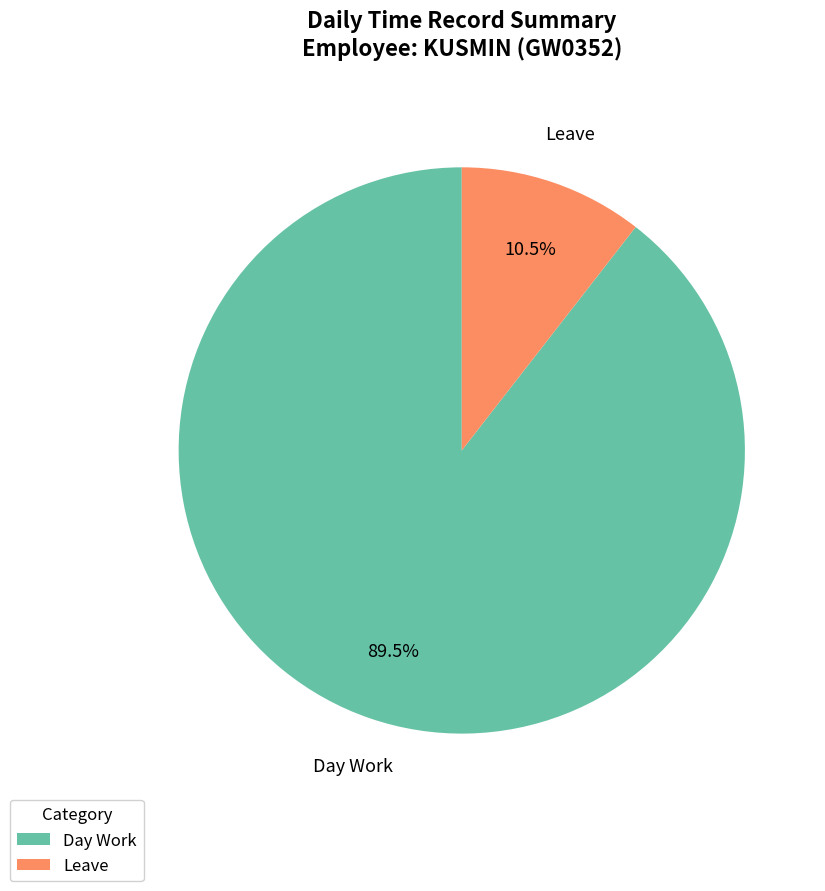

Does any single category account for the majority?

Yes